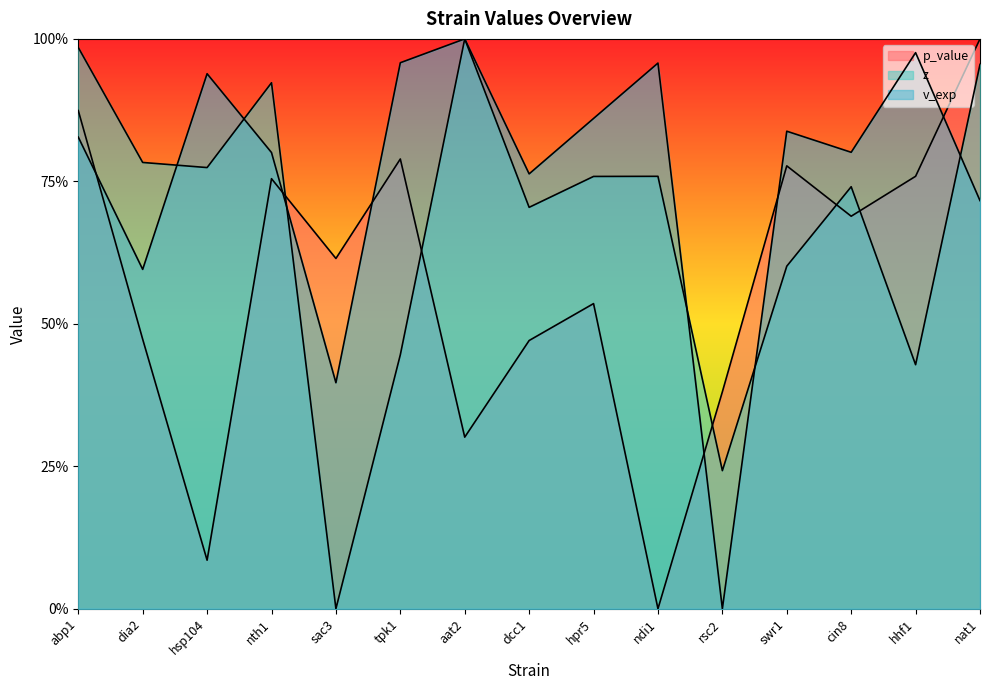

Reading left to right, transcribe all the data shown in this chart.

p_value: 0.9	0.5	0.1	0.8	0.6	0.8	0.3	0.5	0.5	0.0	0.4	0.8	0.7	0.8	1.0
z: 1.0	0.8	0.8	0.9	0.0	0.4	1.0	0.7	0.8	0.8	0.2	0.6	0.7	0.4	1.0
v_exp: 0.8	0.6	0.9	0.8	0.4	1.0	1.0	0.8	0.9	1.0	0.0	0.8	0.8	1.0	0.7